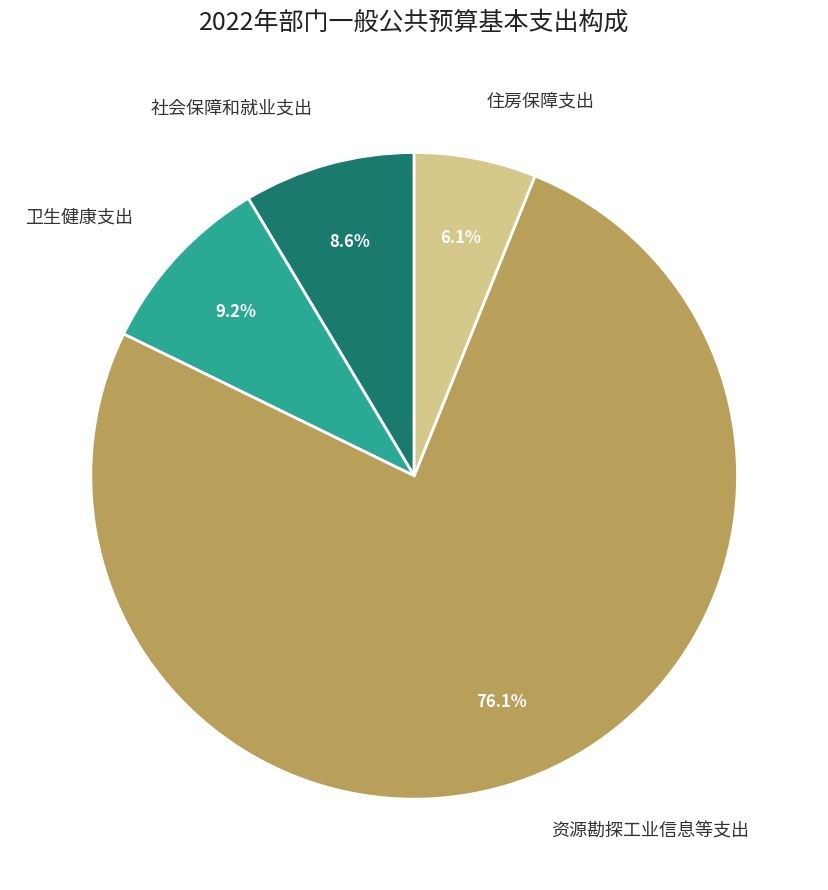

Is there a majority slice in this chart?

Yes